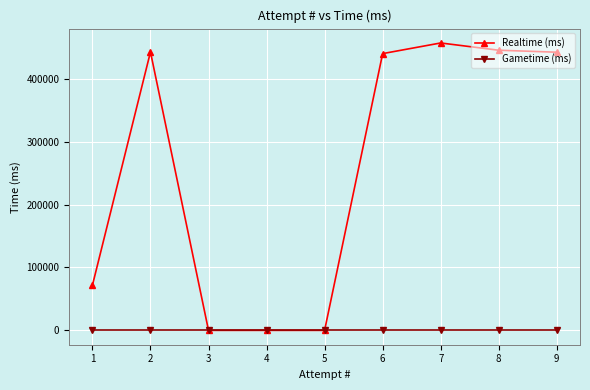

Is the value of Realtime (ms) at 7 greater than the value of Gametime (ms) at 4?

Yes